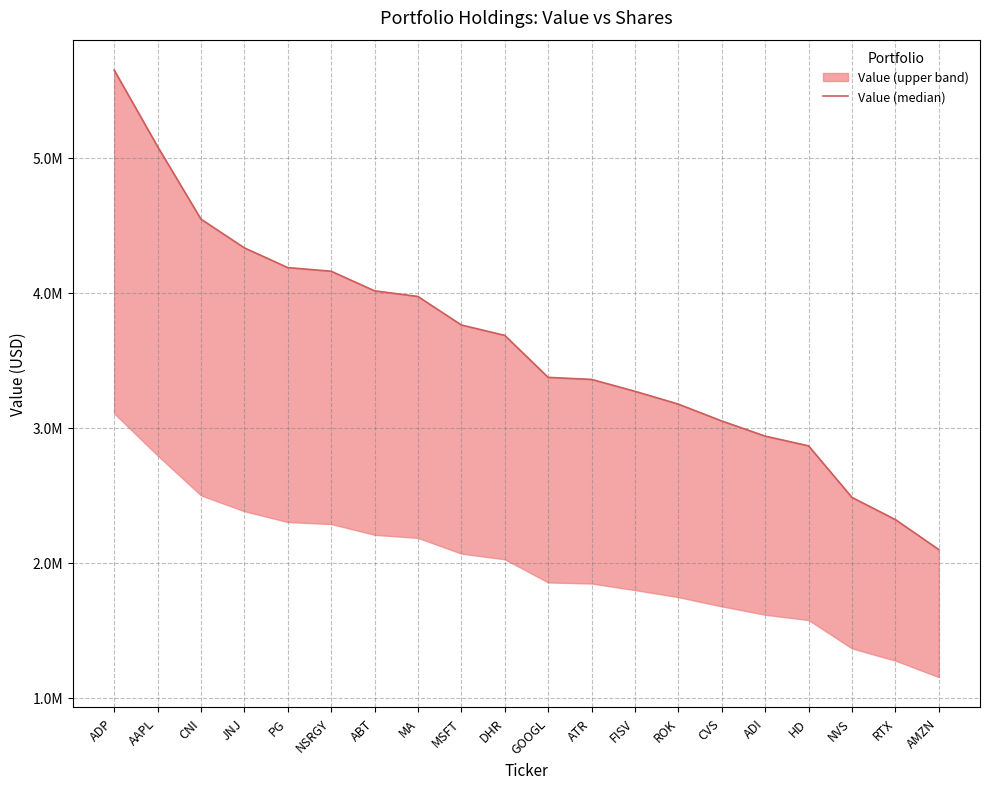

Where does the data first go above 3685000?

ADP